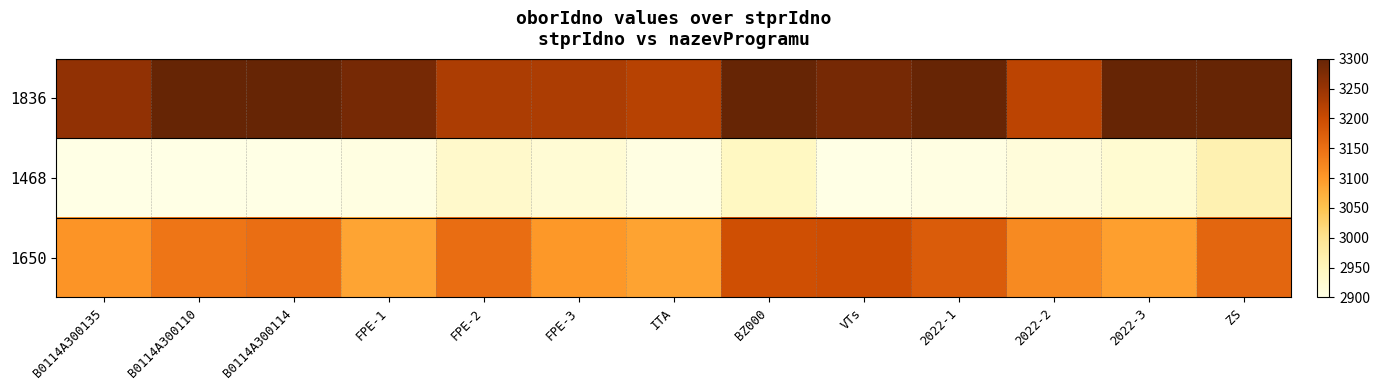

What is the difference between the highest and lowest values at 2022-1?

392.9